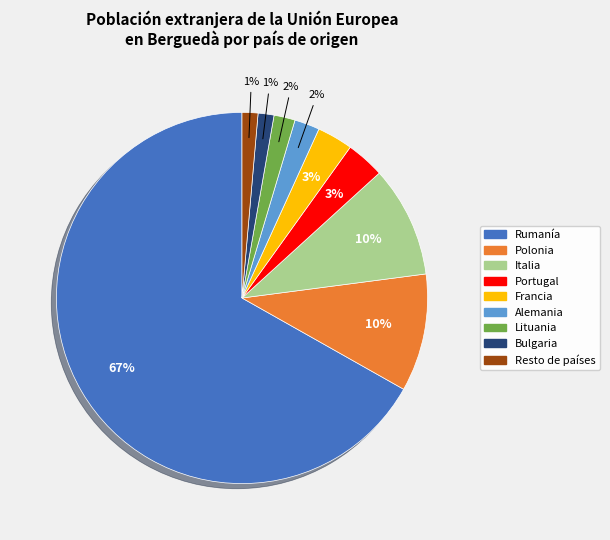

Is it true that Resto de países is 13% of the pie?

False